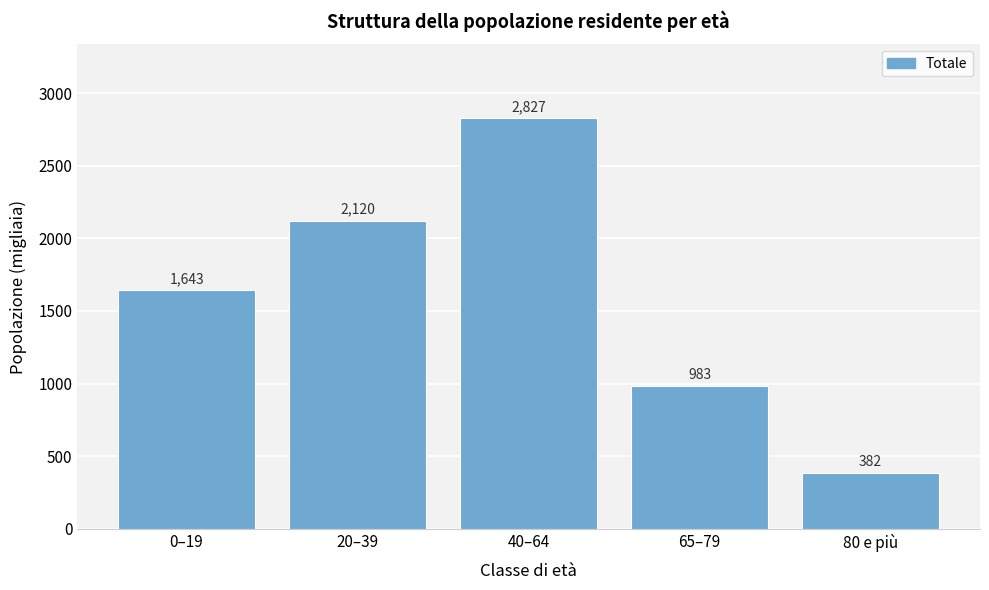

At which label is the value closest to 1604?

0–19